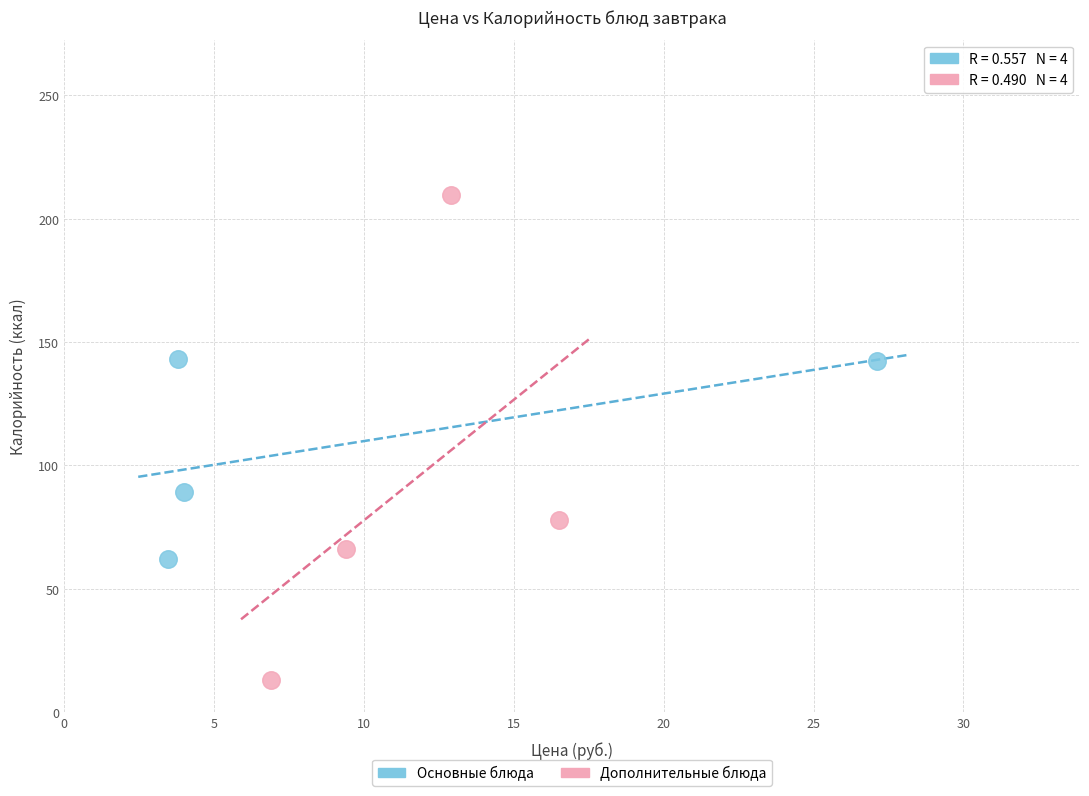

Which series has the widest spread of Y values?

Дополнительные блюда